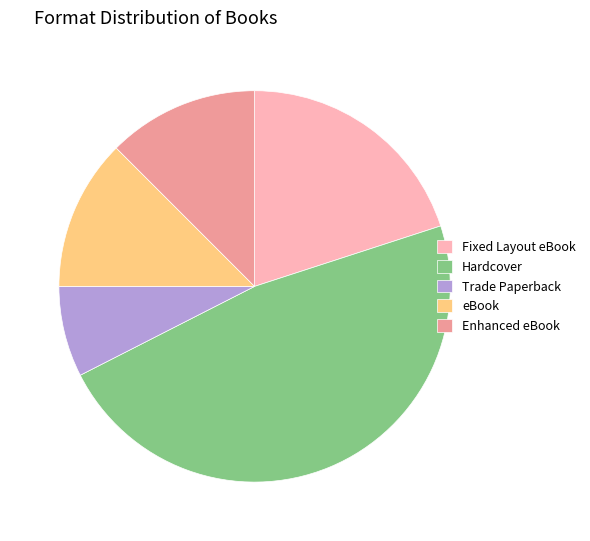

Combined, do Hardcover and eBook account for over 50%?

Yes